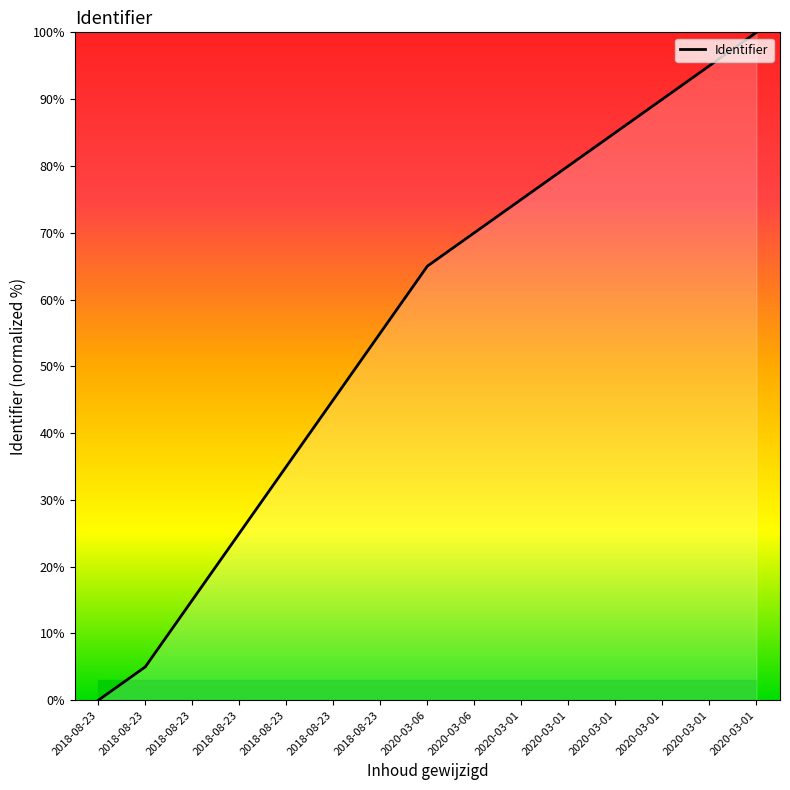

How many values are above zero?

14